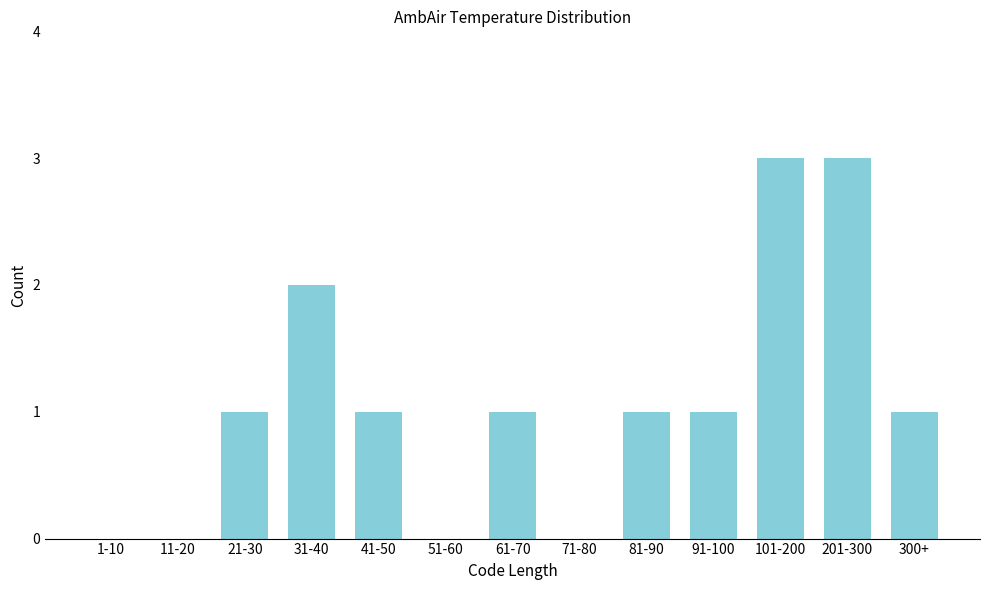

Reading left to right, transcribe all the data shown in this chart.

1-10=0	11-20=0	21-30=1	31-40=2	41-50=1	51-60=0	61-70=1	71-80=0	81-90=1	91-100=1	101-200=3	201-300=3	300+=1